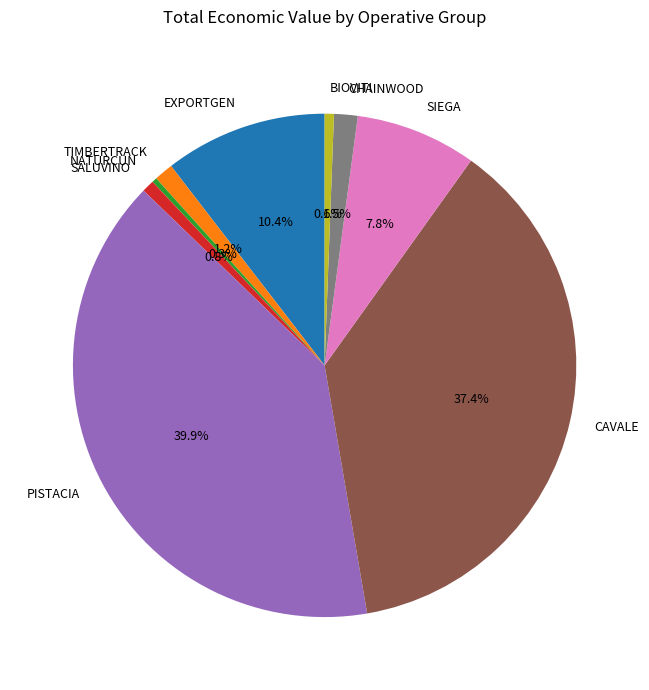

Which slice is the largest?

PISTACIA